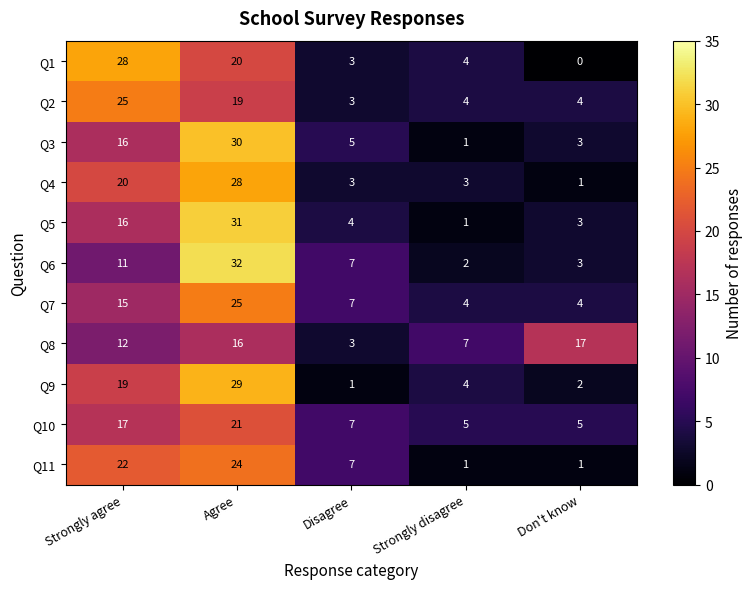

Which category has the lowest value in the Q2 series?

Disagree